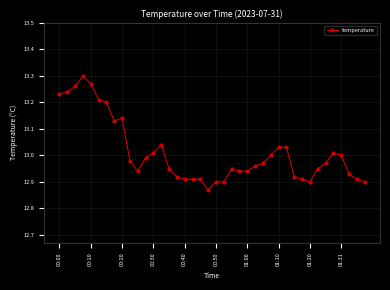

What is the sum of all values?

520.4